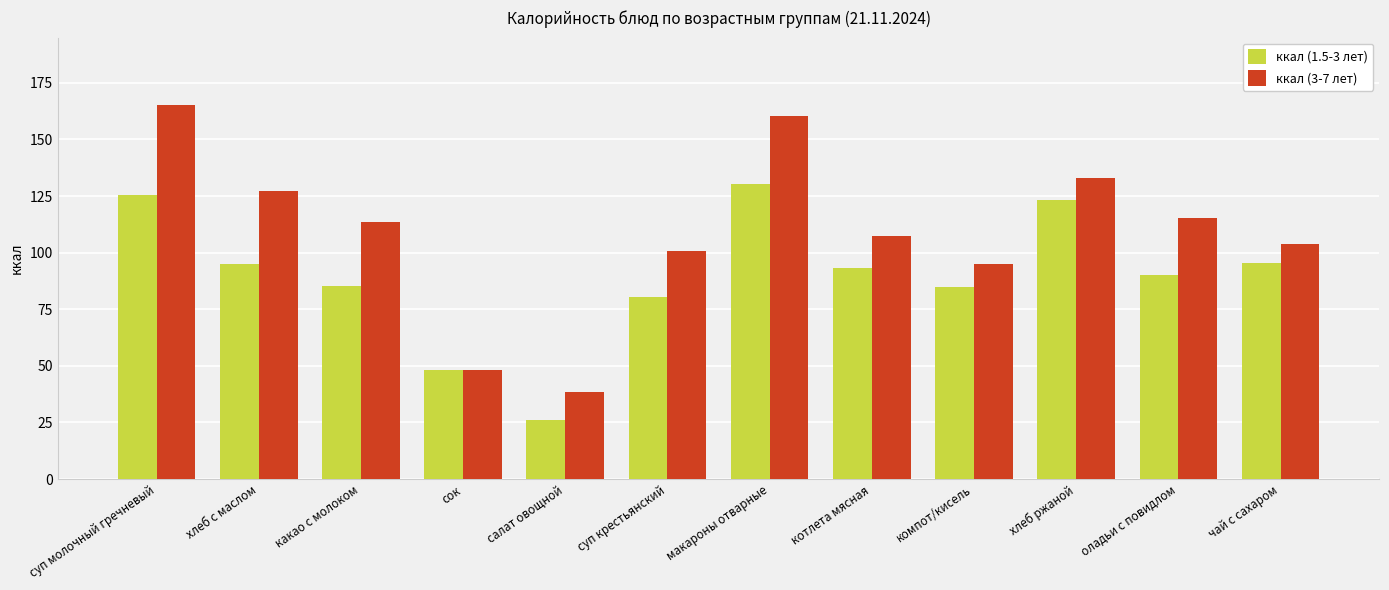

What is the approximate value of ккал (1.5-3 лет) at хлеб ржаной?

123.1